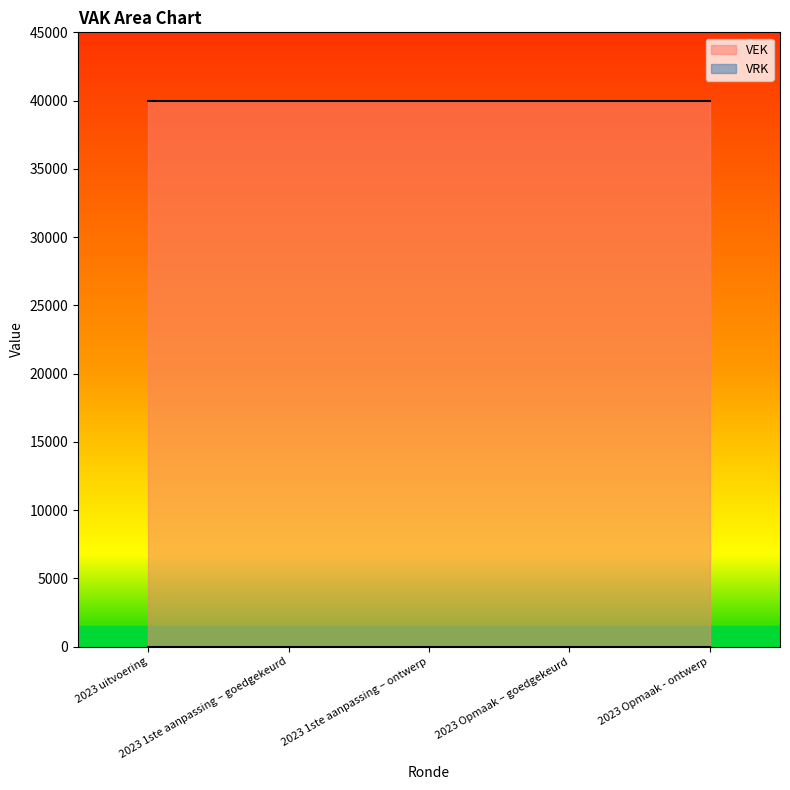

How many series are shown in this chart?

2